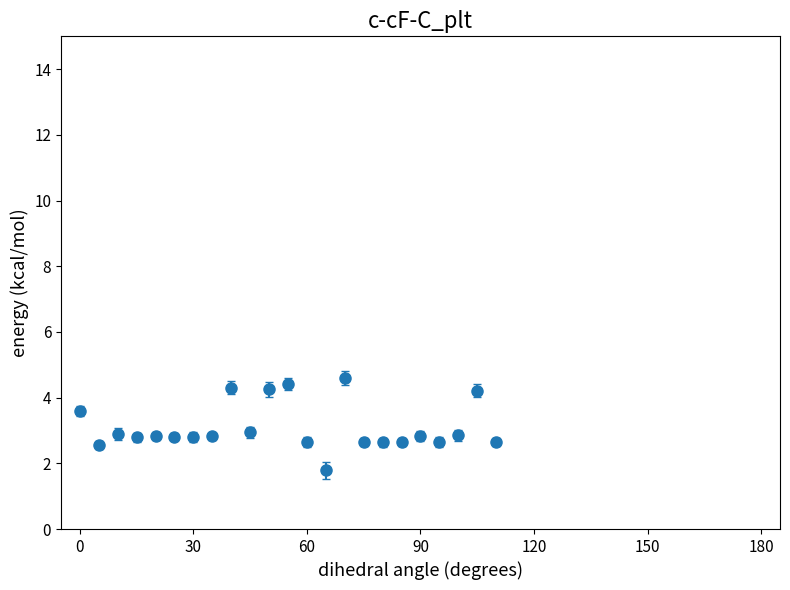

What is the sum of all values?

71.2